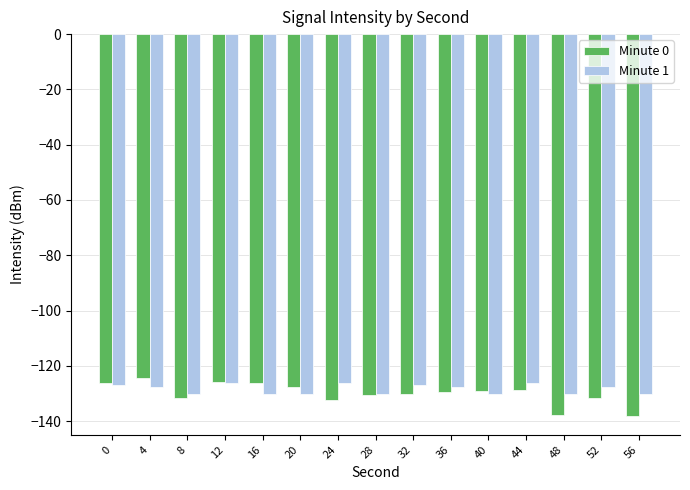

Does the chart contain stacked bars?

No